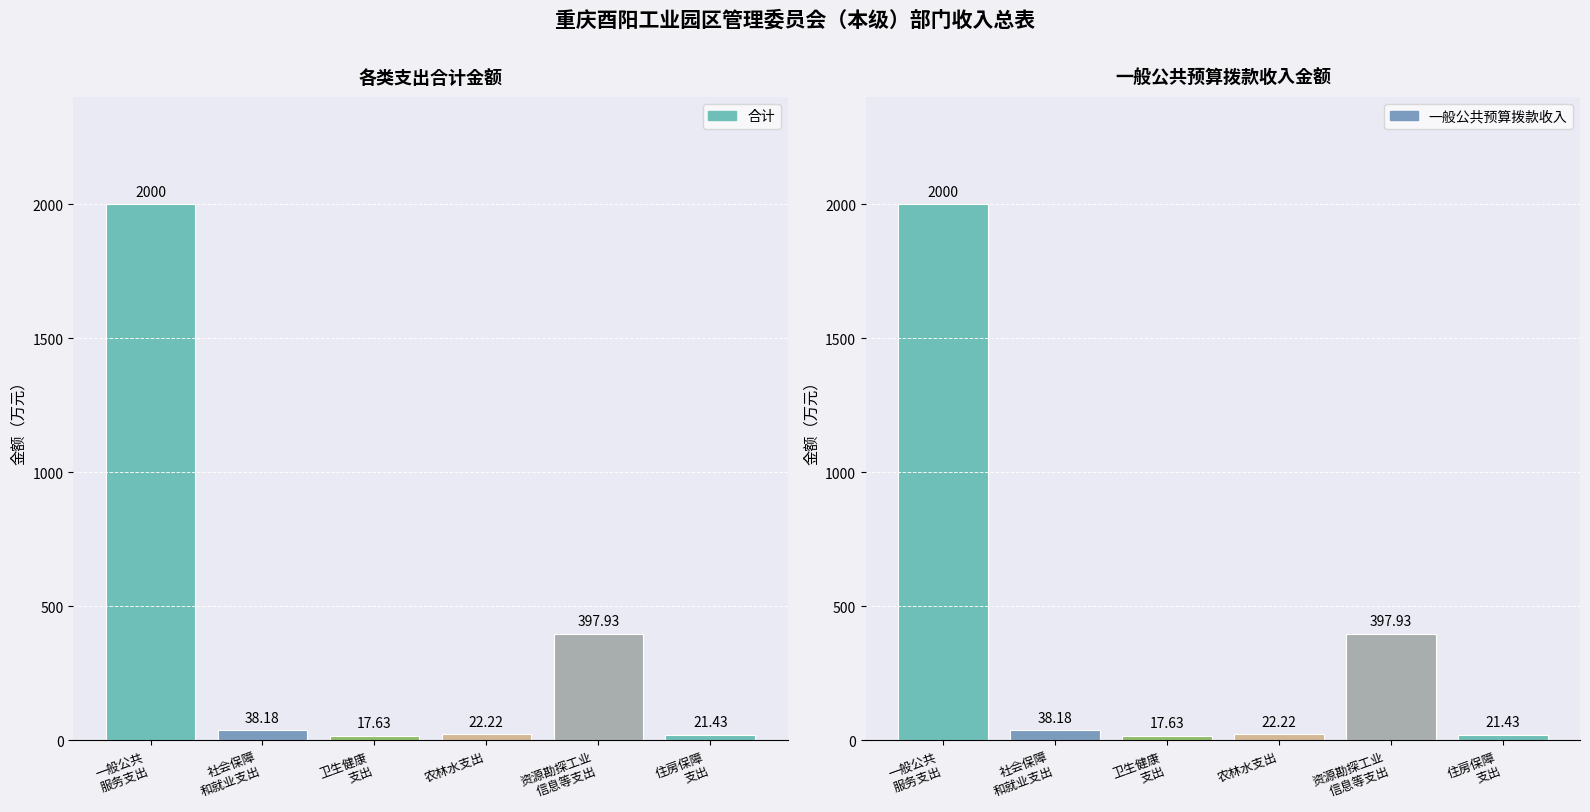

What is the sum of the 一般公共预算拨款收入 values at 资源勘探工业
信息等支出 and 卫生健康
支出?

415.6